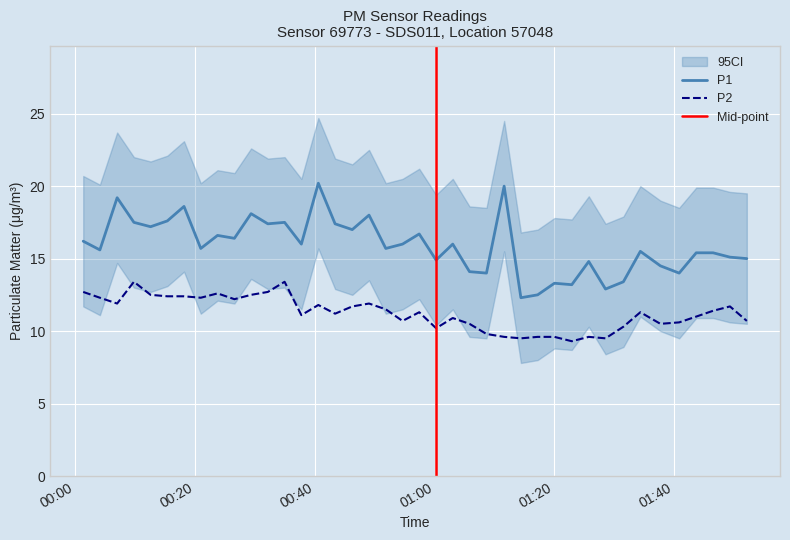

True or false: P2 and P1 cross at least once.

False